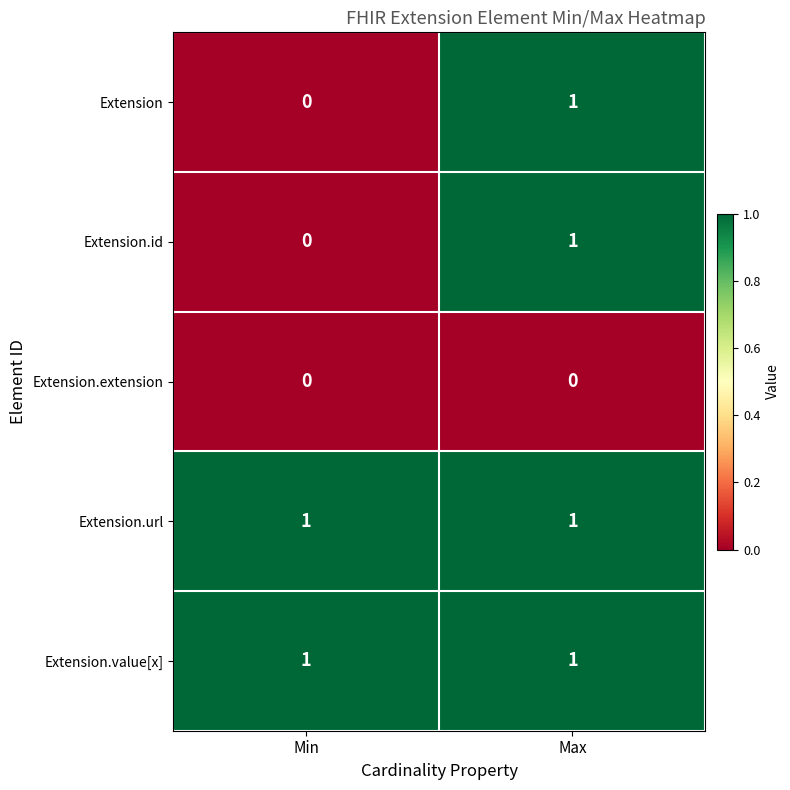

True or false: Extension.id has a value of 0 at Min.

True